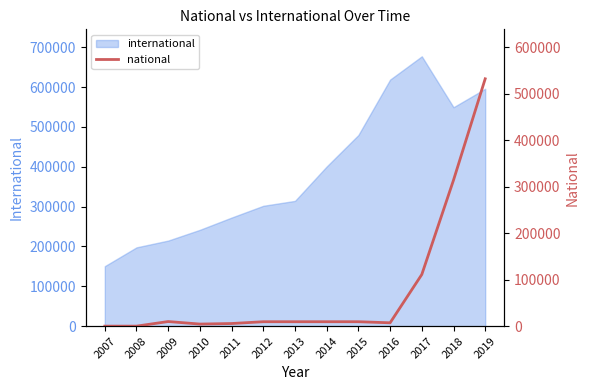

True or false: the data shows 9908 at 2009.

True